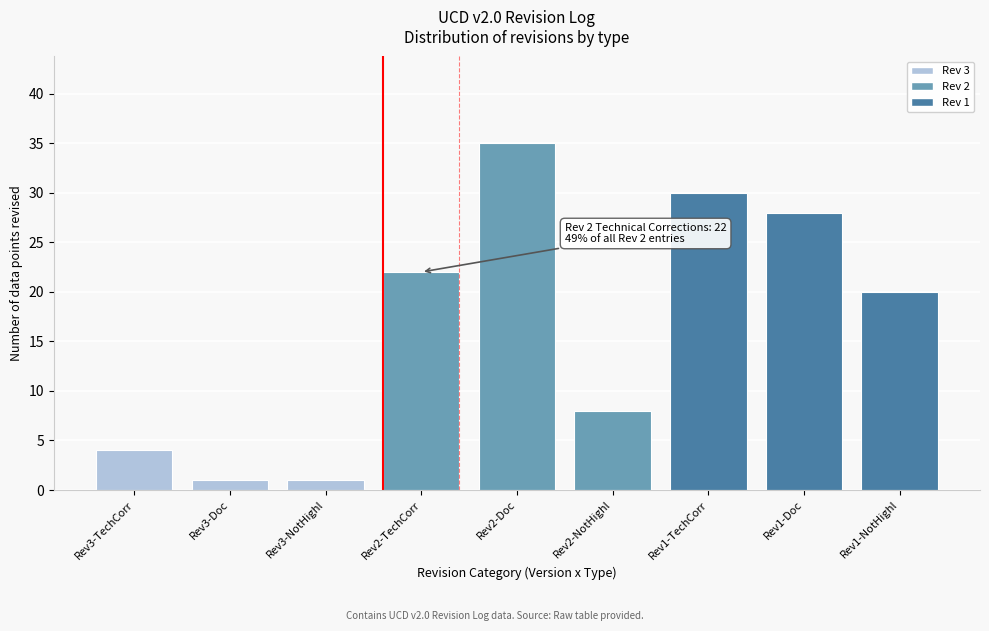

Reading right to left, extract all data points from this chart.

Rev1-NotHighl=20	Rev1-Doc=28	Rev1-TechCorr=30	Rev2-NotHighl=8	Rev2-Doc=35	Rev2-TechCorr=22	Rev3-NotHighl=1	Rev3-Doc=1	Rev3-TechCorr=4